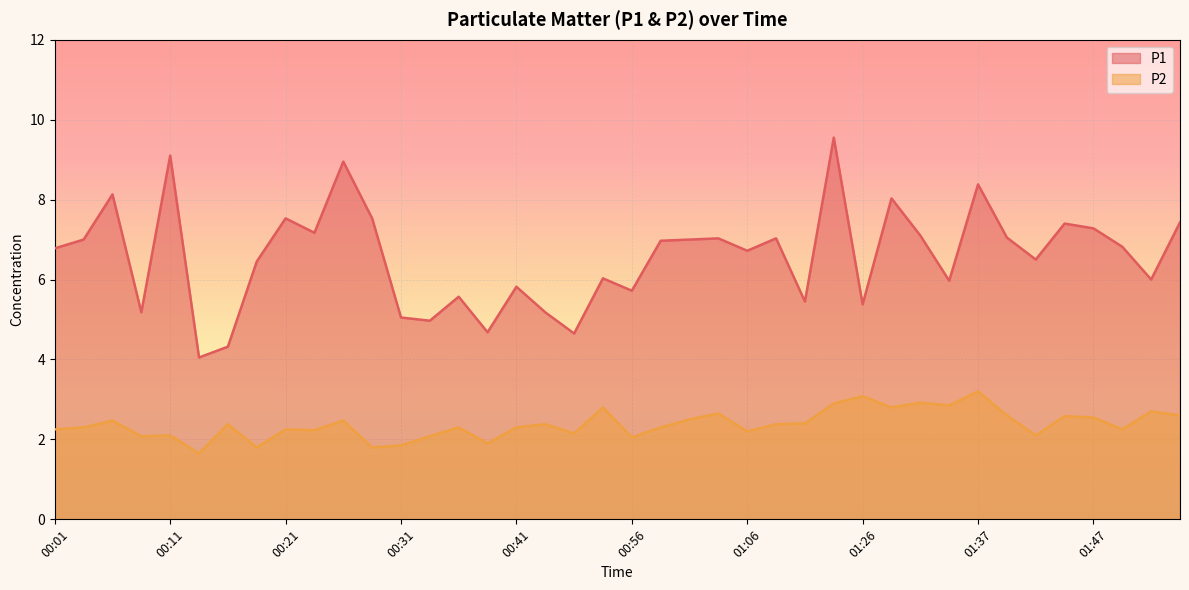

Is the value of P1 at 00:18 greater than the value of P2 at 00:31?

Yes